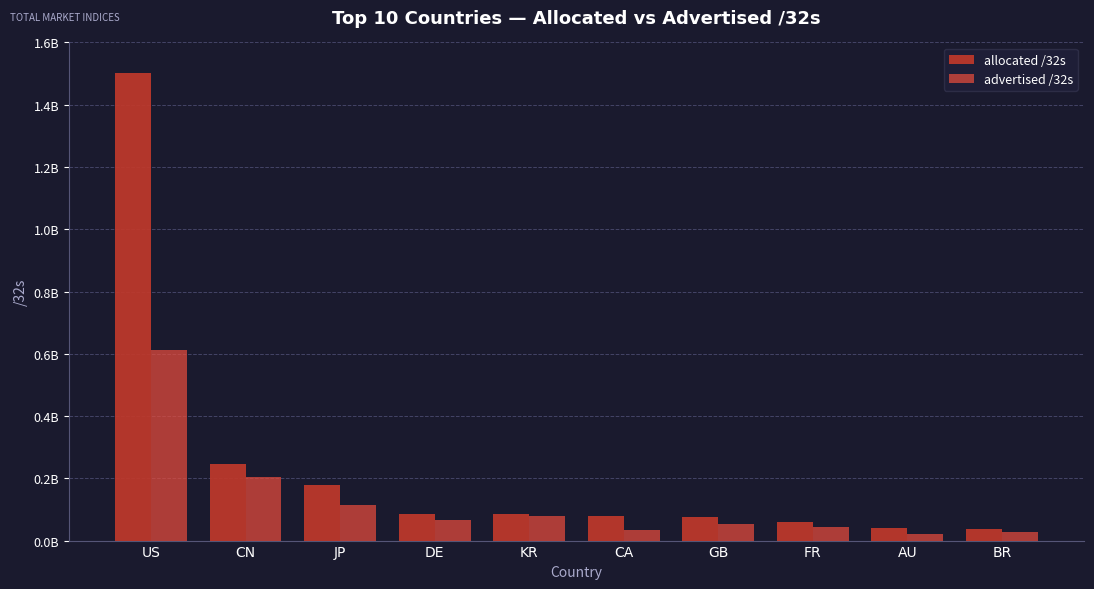

List the series in order of their peak value, highest first.

allocated /32s, advertised /32s